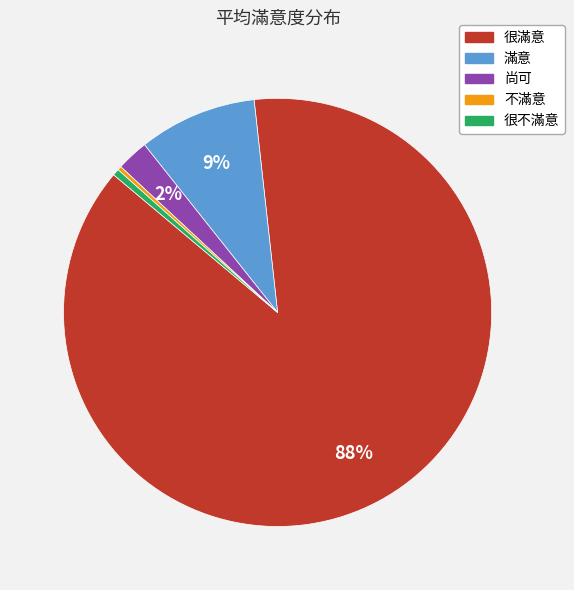

Which slice is the largest?

很滿意